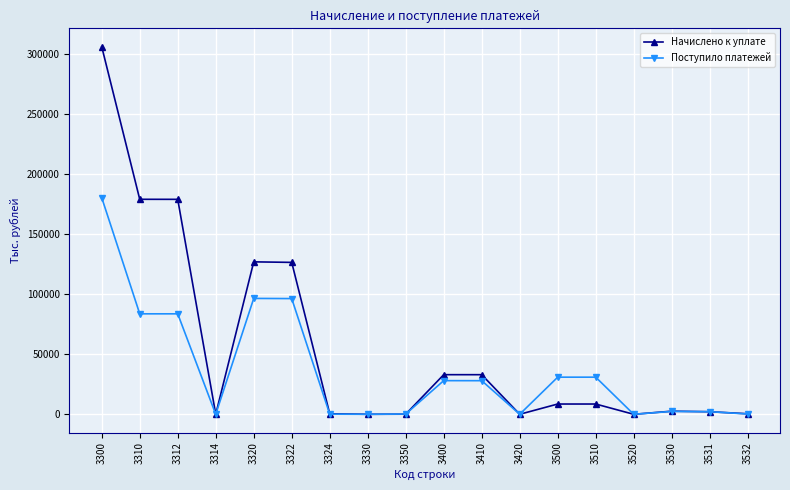

Rank the series by their average value, from lowest to highest.

Поступило платежей, Начислено к уплате